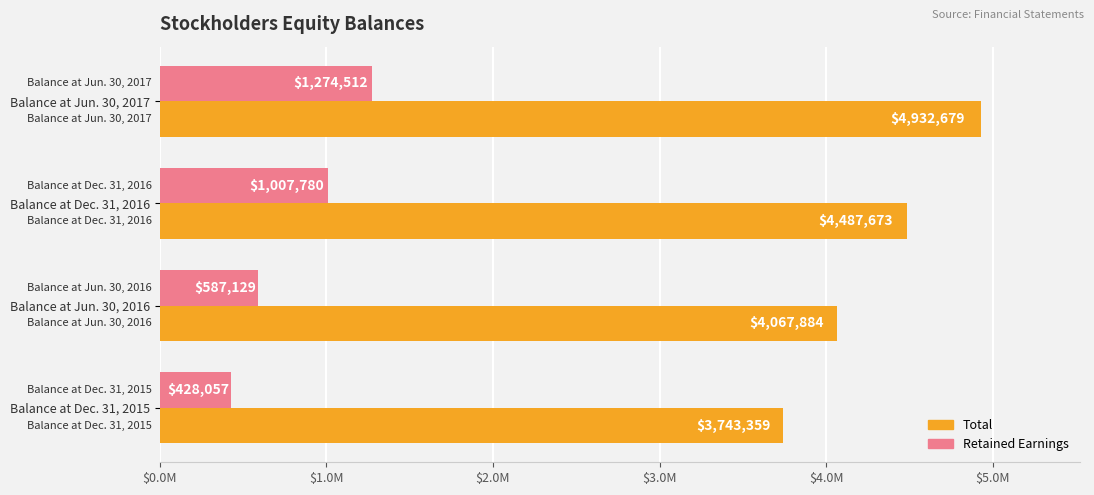

What are all the series names shown in the legend?

Total, Retained Earnings